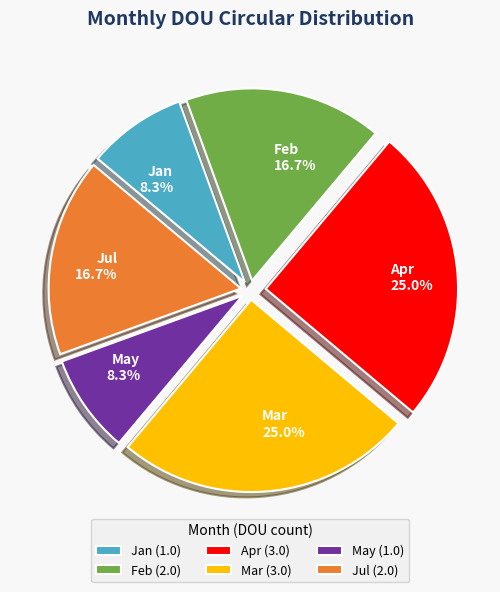

Is there any slice that represents more than half of the pie?

No